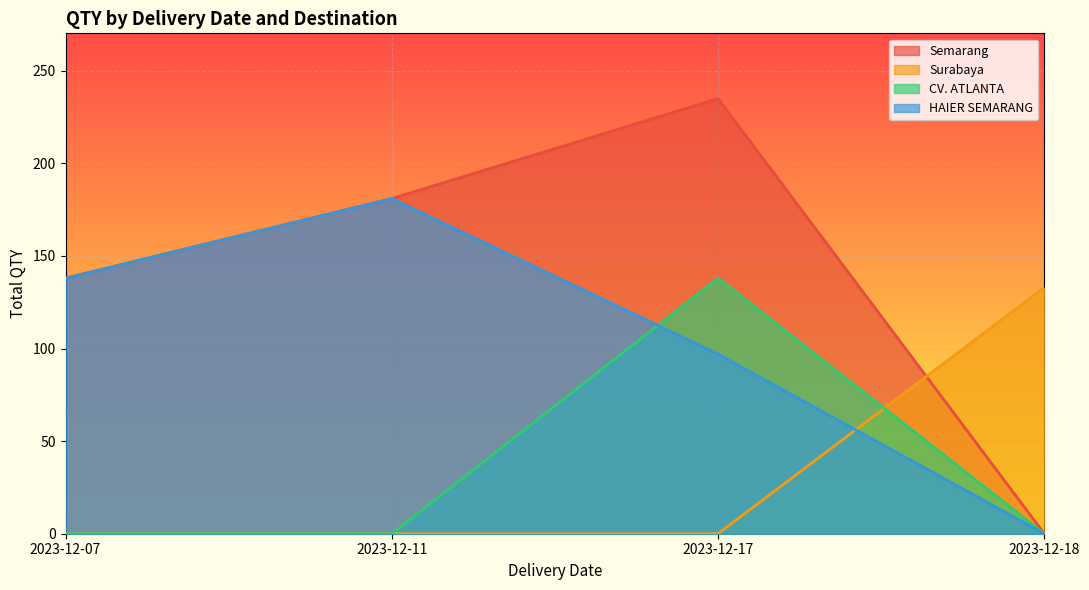

At which label is Surabaya closest to 36?

2023-12-07